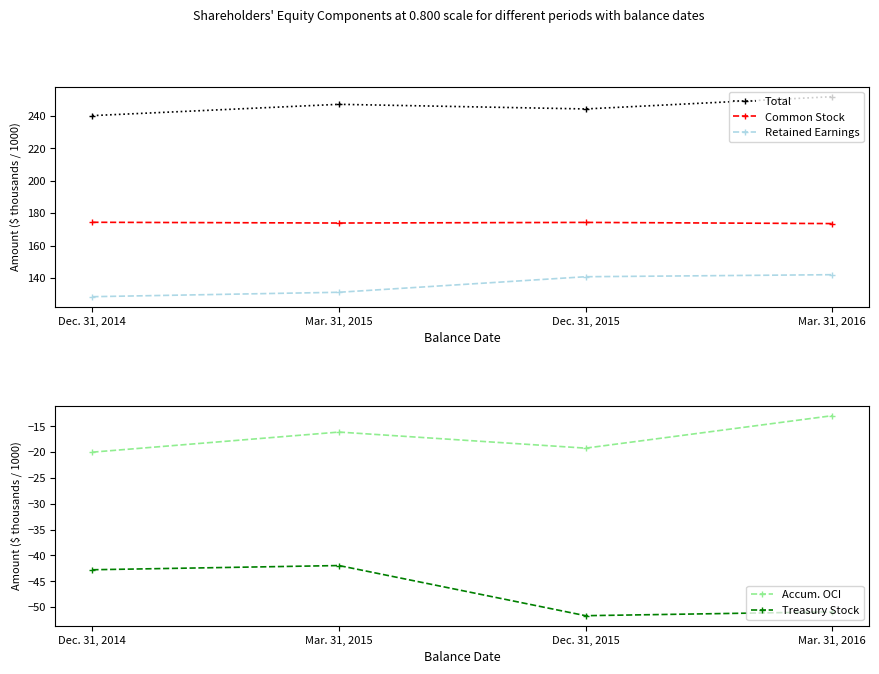

What are all the series names shown in the legend?

Total, Common Stock, Retained Earnings, Accum. OCI, Treasury Stock